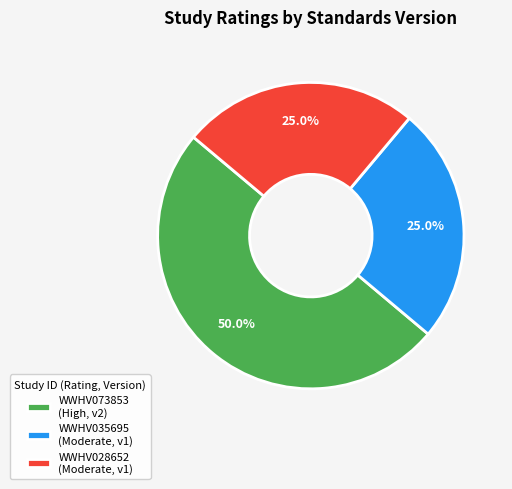

What percentage is the WWHV073853 slice, to the nearest percent?

50%